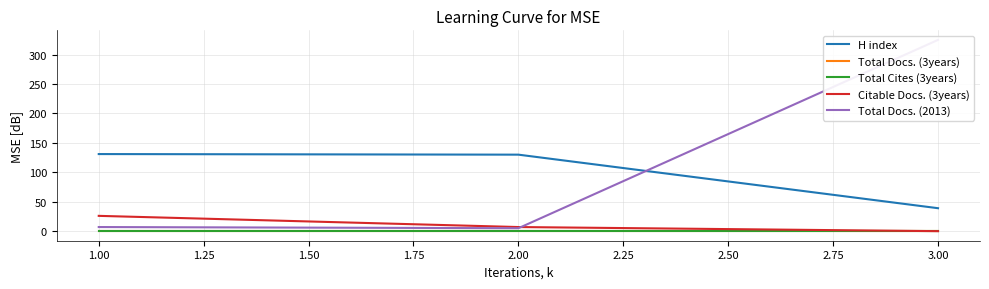

What is the sum of the Citable Docs. (3years) values at 1.00 and 2.00?

33